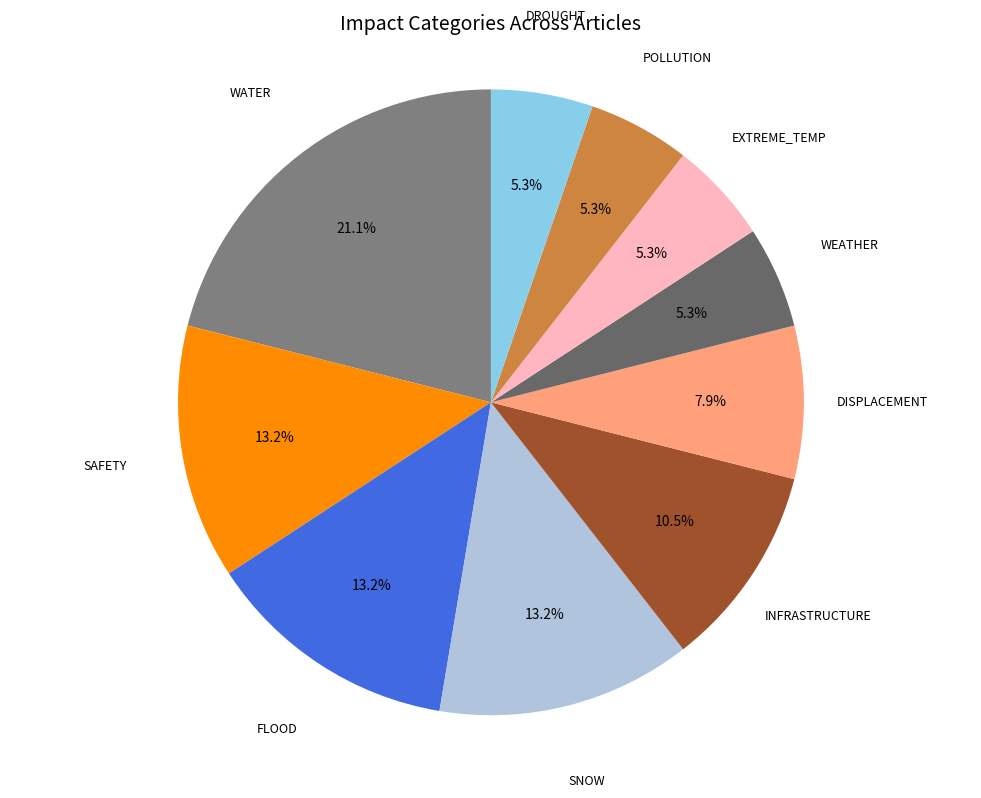

How many segments does this pie chart have?

10